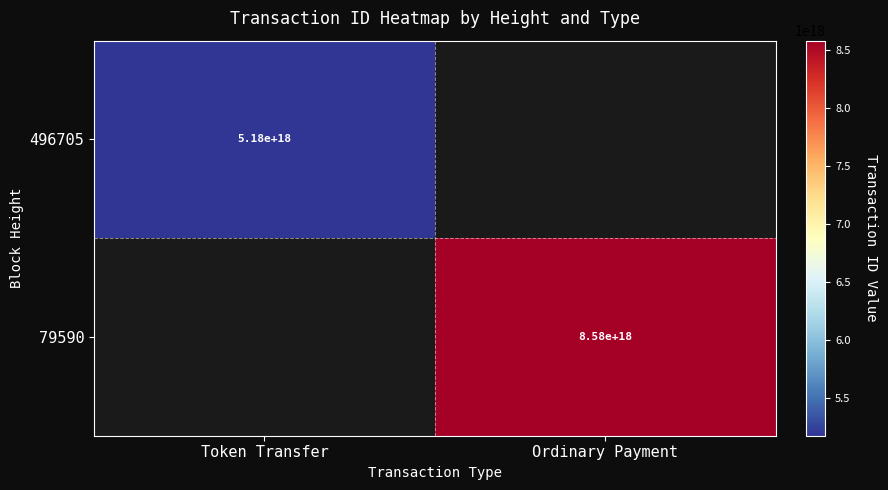

True or false: 496705 has a value of 5180000000000000000 at Token Transfer.

True